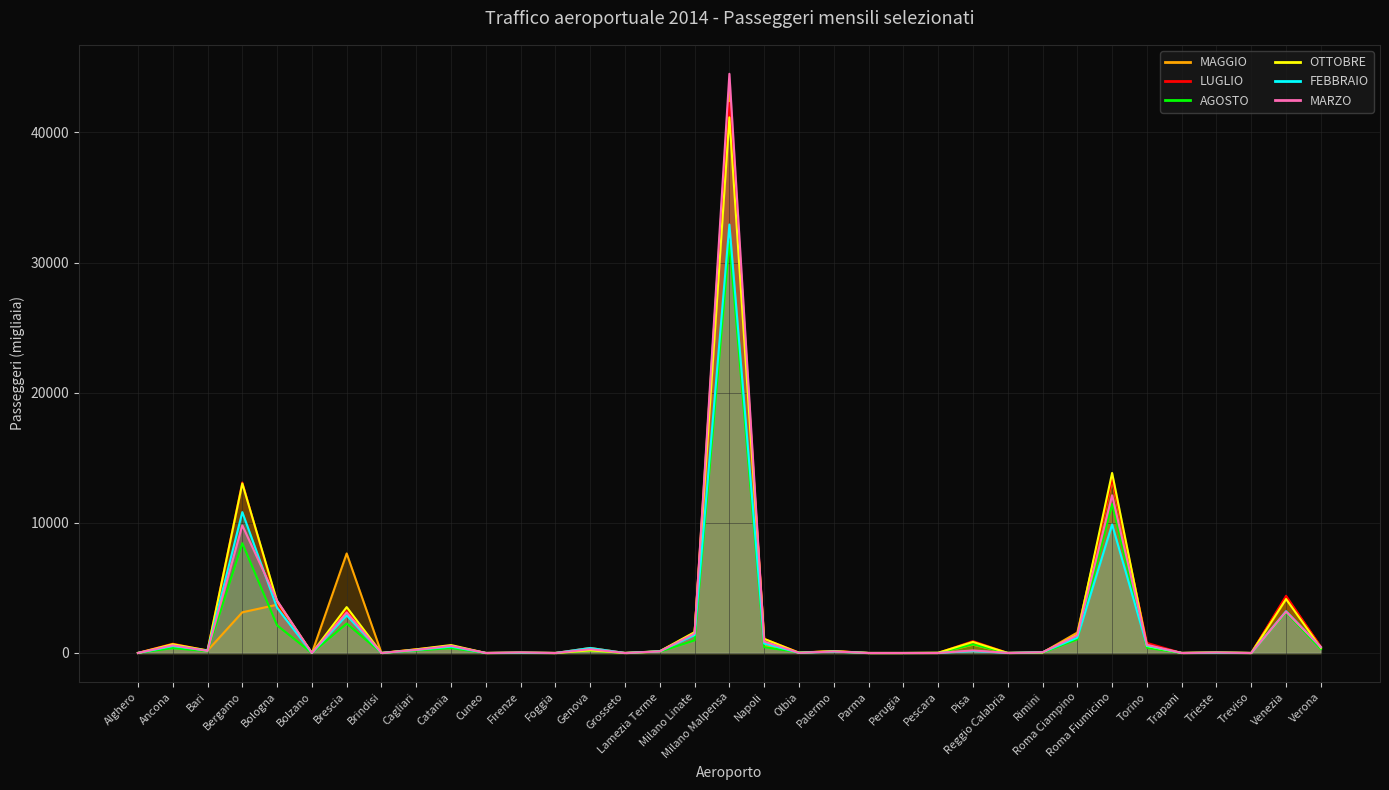

List the labels in order of MAGGIO value, smallest first.

Bolzano, Cuneo, Foggia, Grosseto, Parma, Perugia, Treviso, Brindisi, Pescara, Alghero, Trapani, Reggio Calabria, Olbia, Firenze, Rimini, Trieste, Lamezia Terme, Palermo, Bari, Cagliari, Genova, Verona, Catania, Napoli, Ancona, Pisa, Torino, Milano Linate, Roma Ciampino, Bergamo, Bologna, Venezia, Brescia, Roma Fiumicino, Milano Malpensa